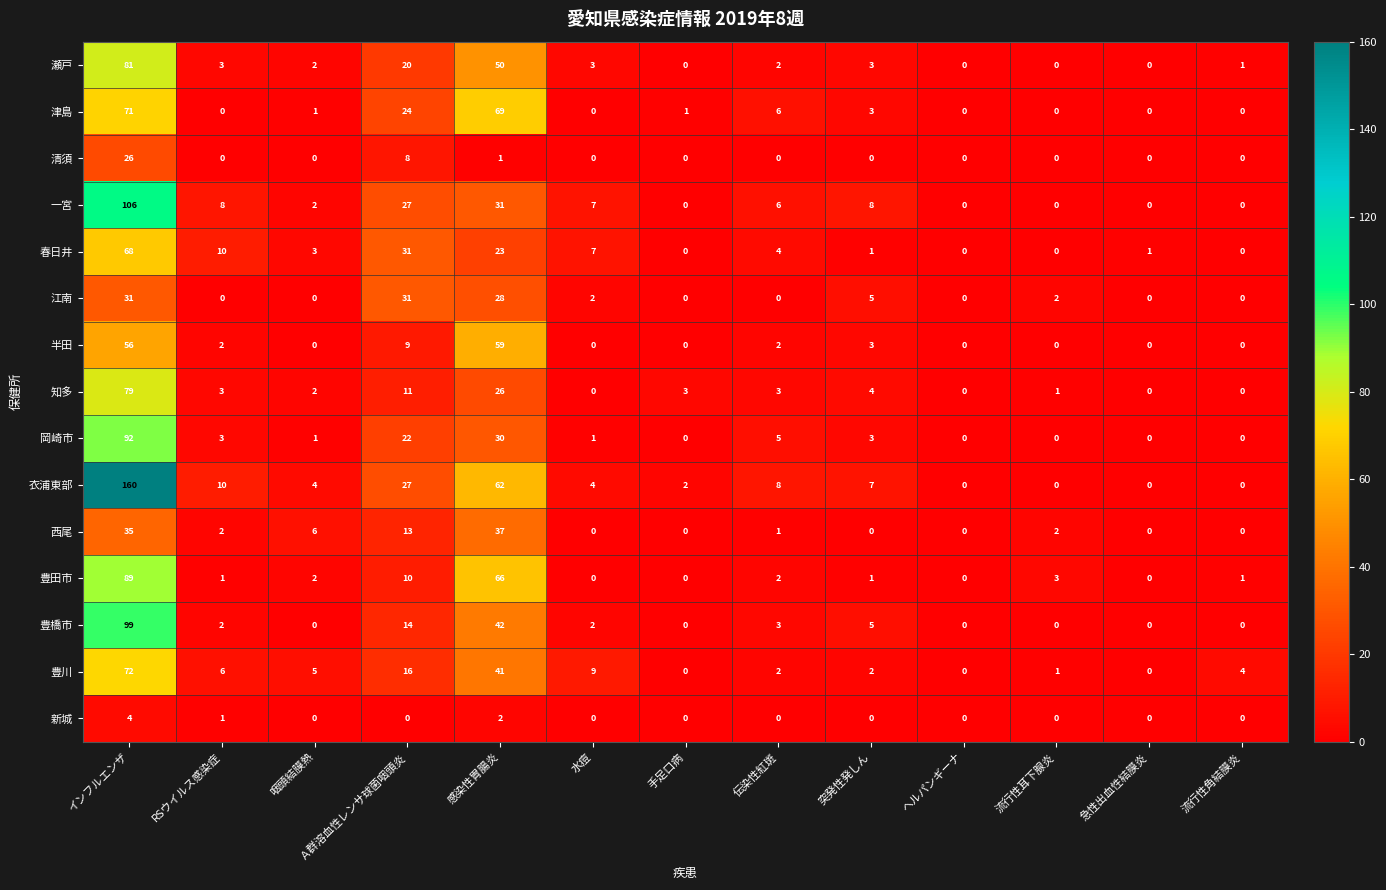

What is the total value across all series at 突発性発しん?

45